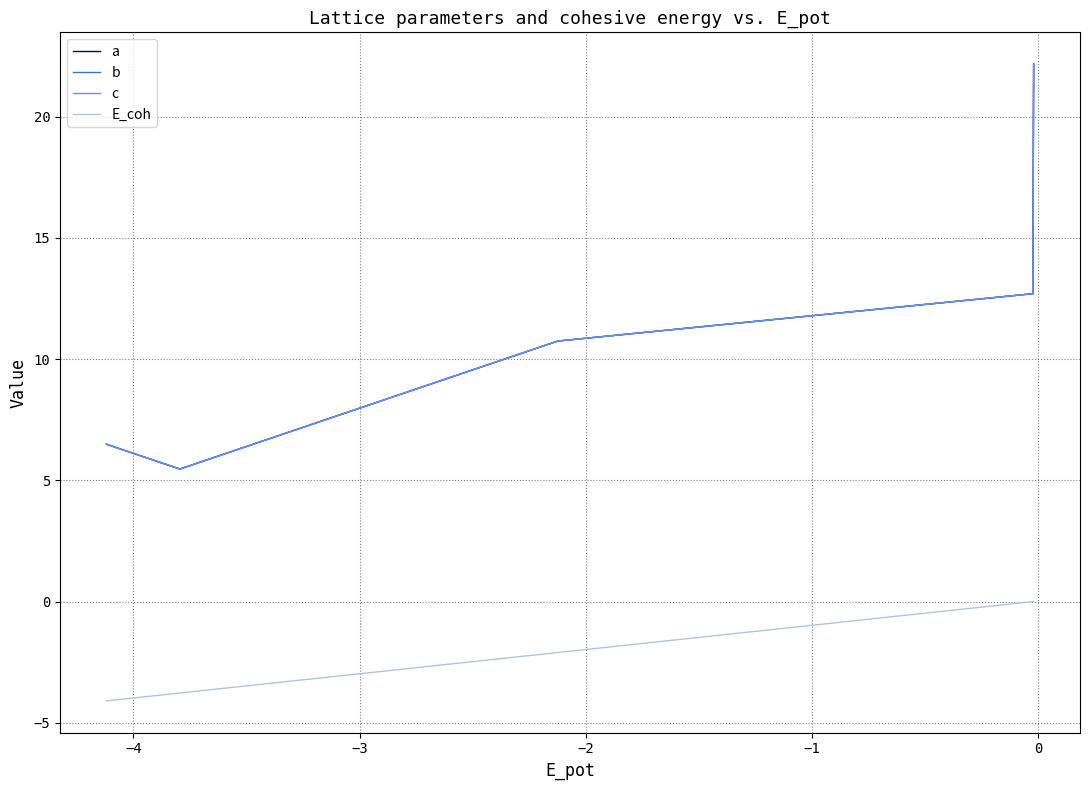

What position from the right is −1?

5